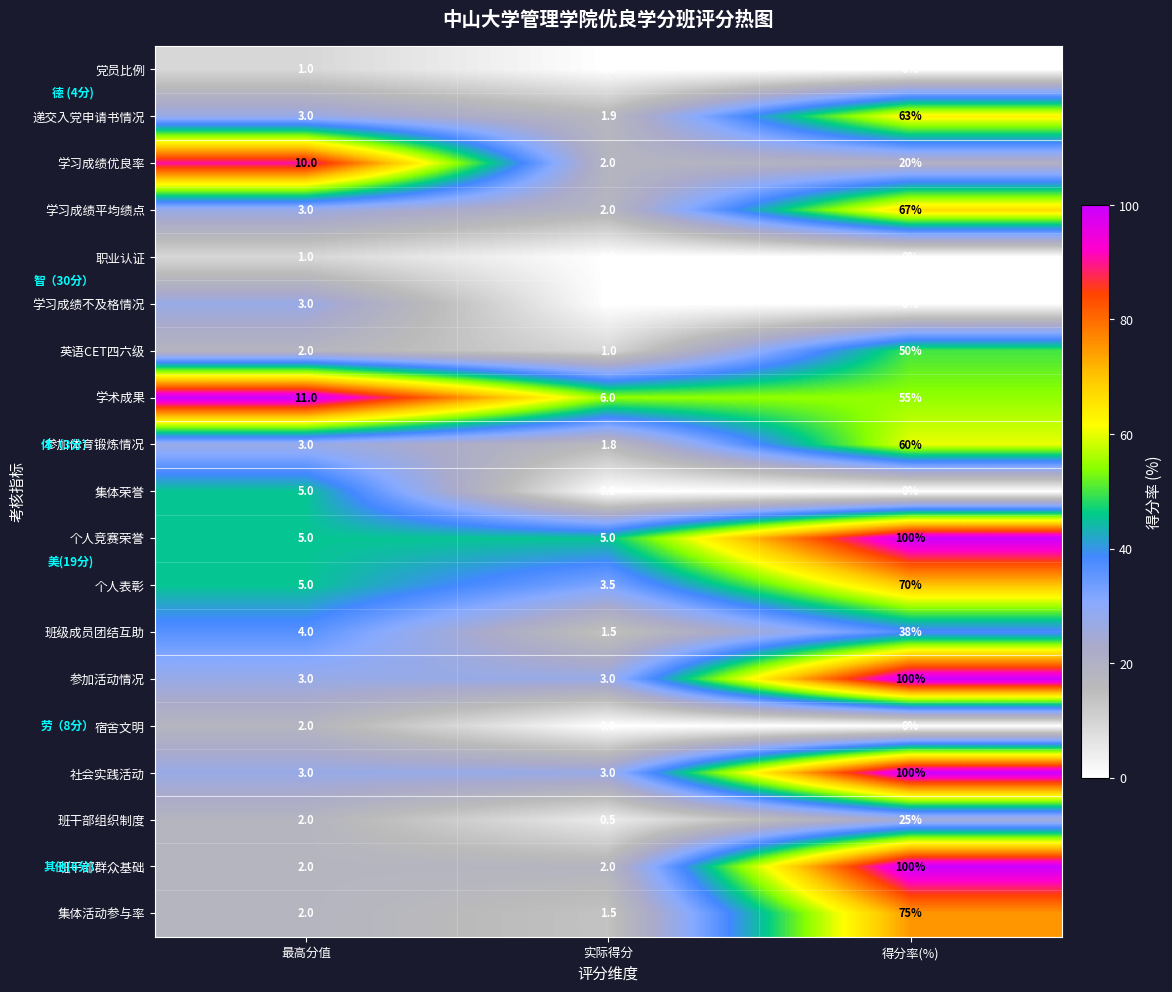

Which category has the lowest value in the 学术成果 series?

实际得分